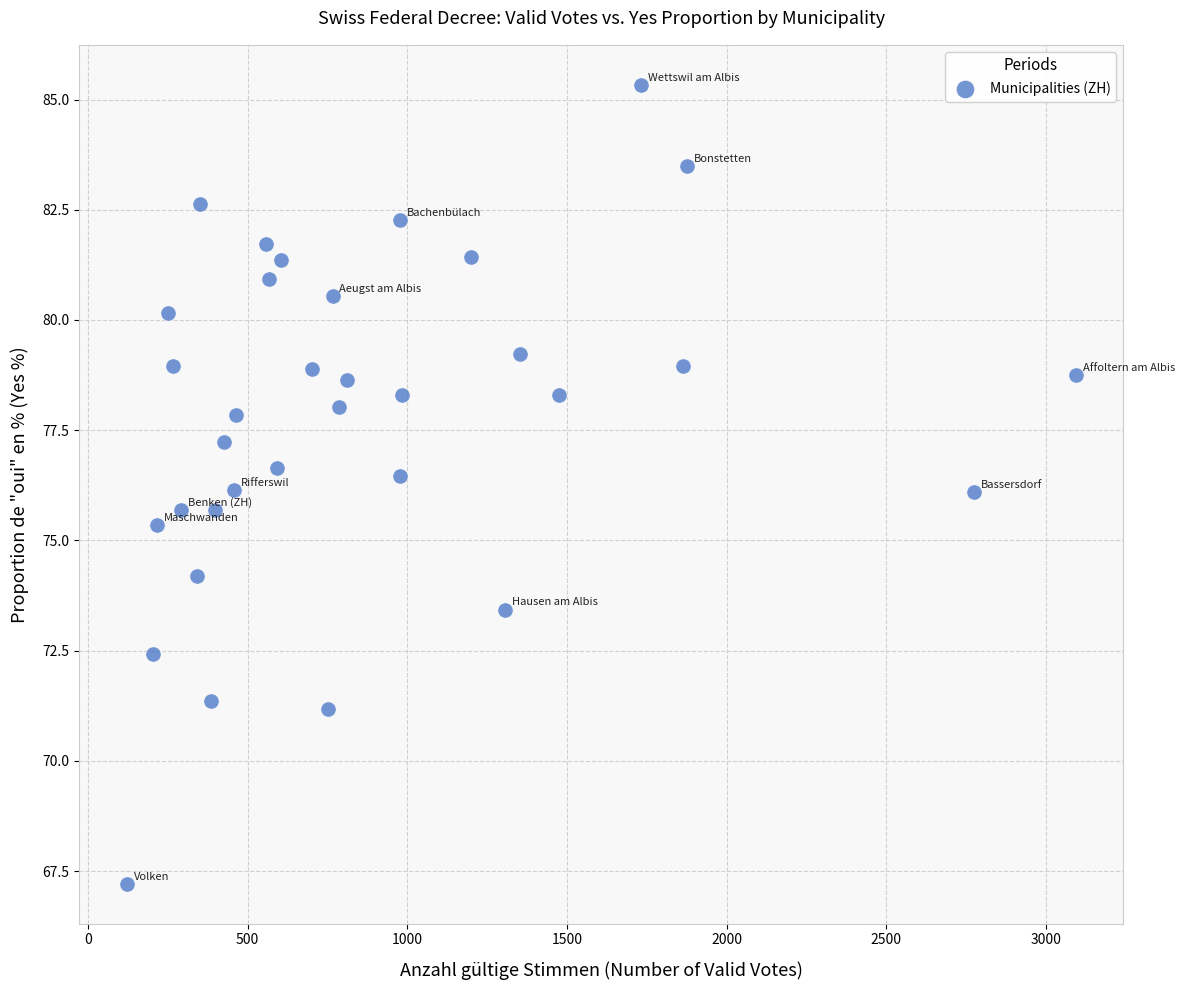

What is the range of X values (max minus min)?

2971.0